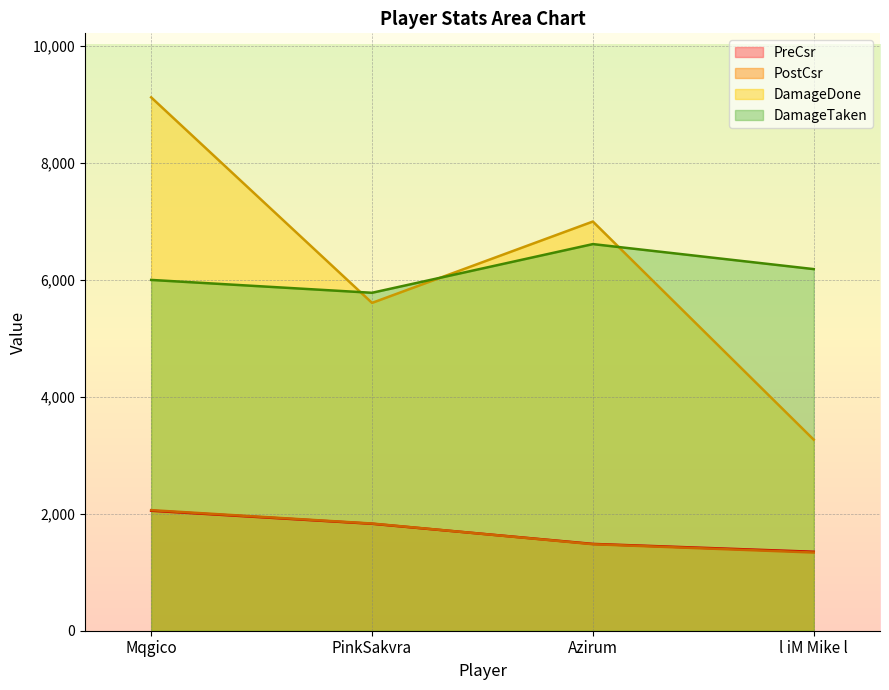

How many interior local valleys does the DamageDone series have?

1